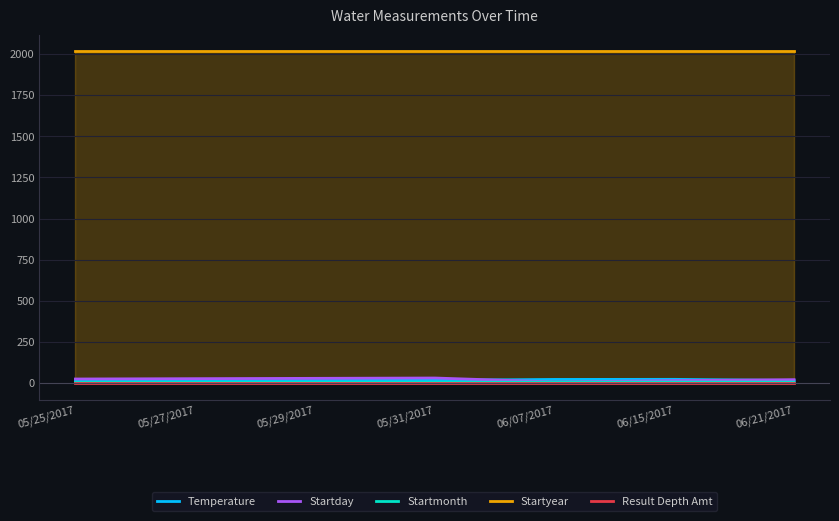

What is the average value of the Startday series?

22